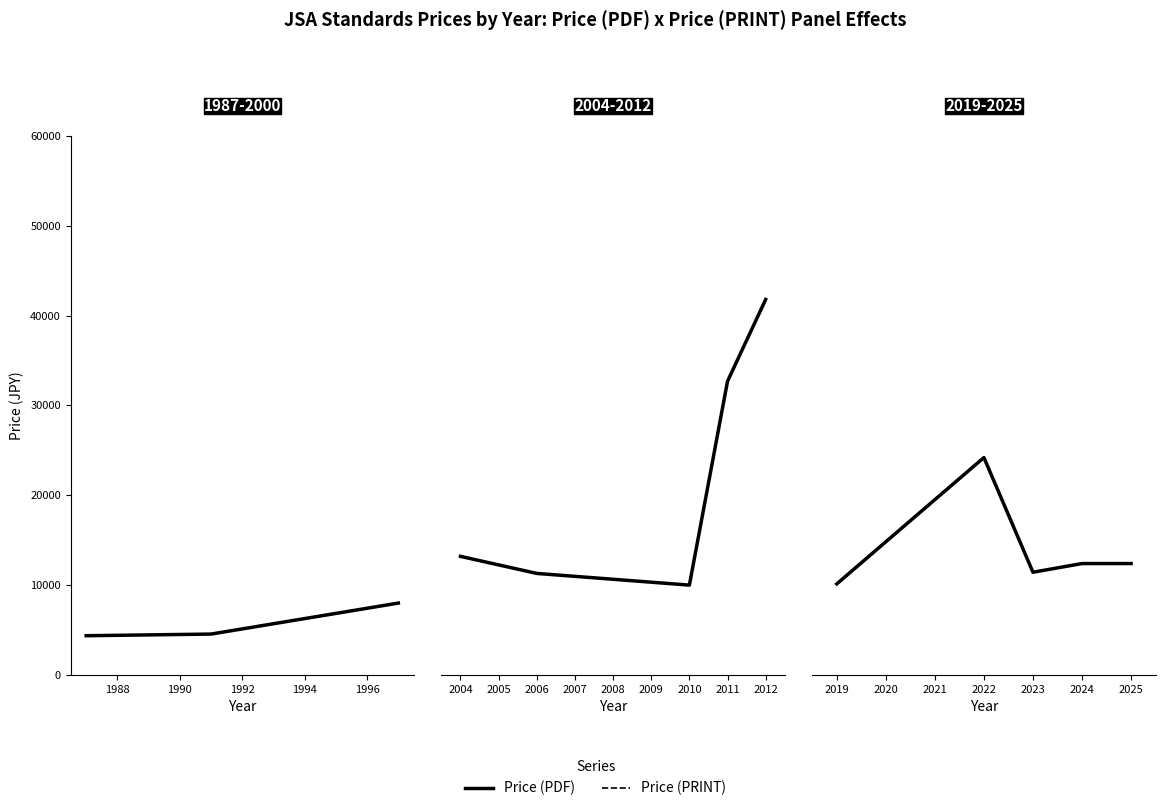

True or false: Price (PDF) has more than 0 interior local peaks.

True